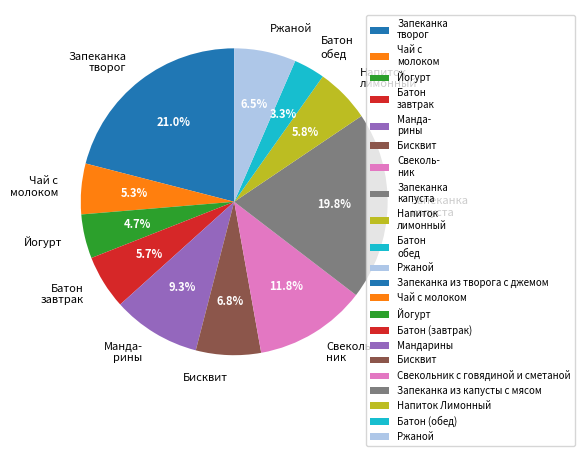

Is the sum of Запеканка капуста and Напиток лимонный greater than half?

No